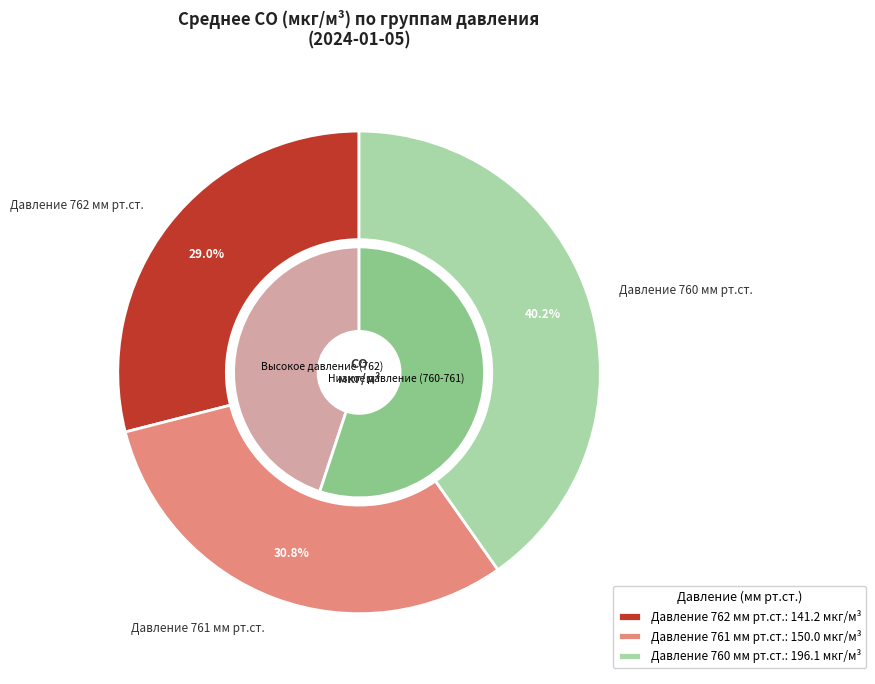

Does 35 account for over 50% of the chart?

No